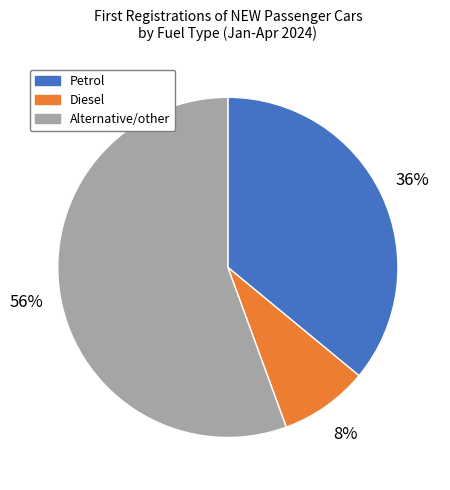

Does Alternative/other account for over 50% of the chart?

Yes